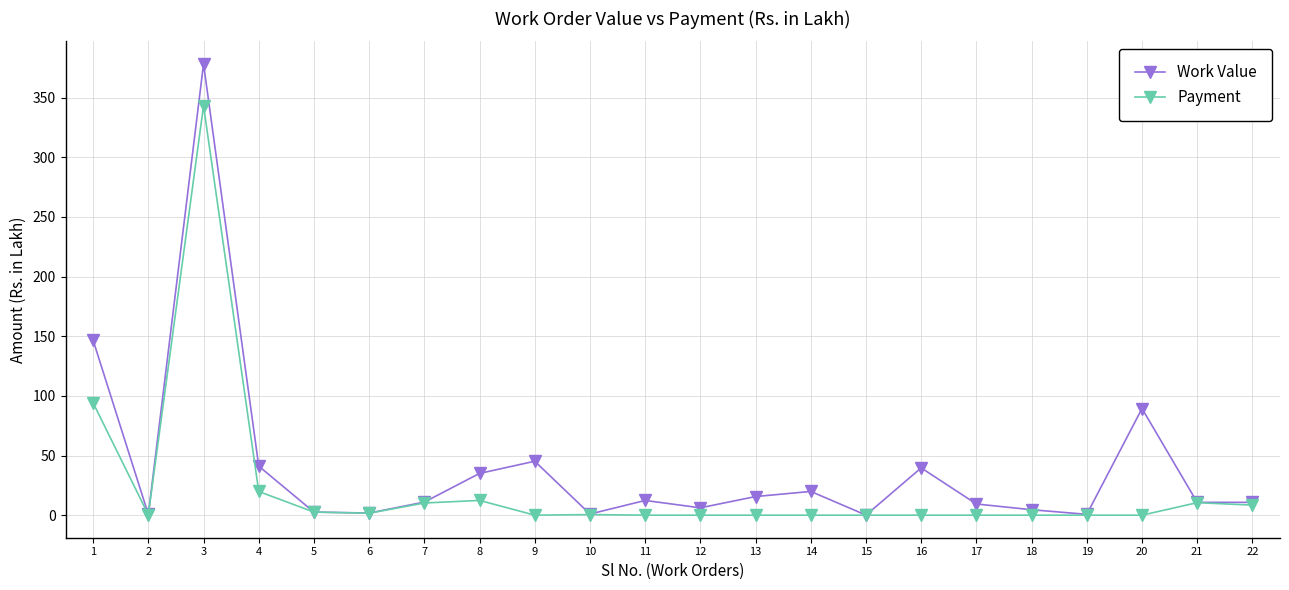

What is the average value of the Payment series?

22.9